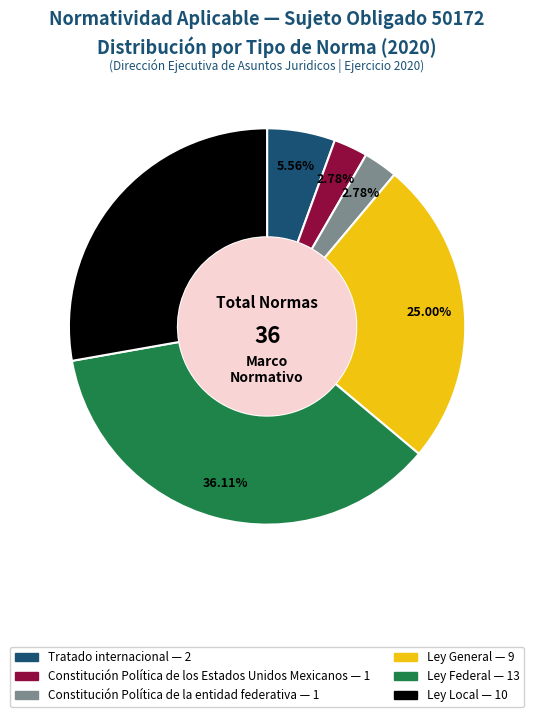

How many slices are in this pie chart?

6